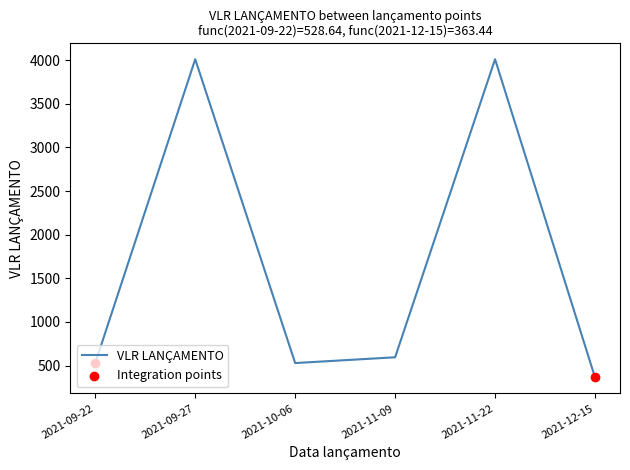

What is the ratio of the value at 2021-11-09 to the value at 2021-09-27?

0.1